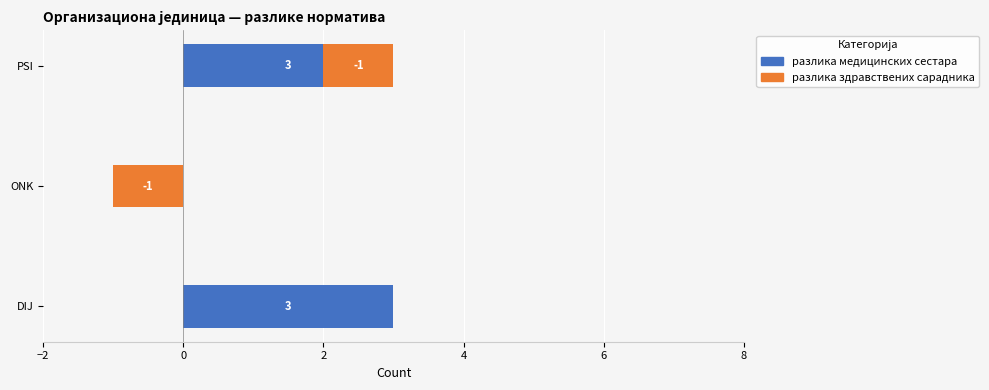

How many positive values does the разлика медицинских сестара series have?

2